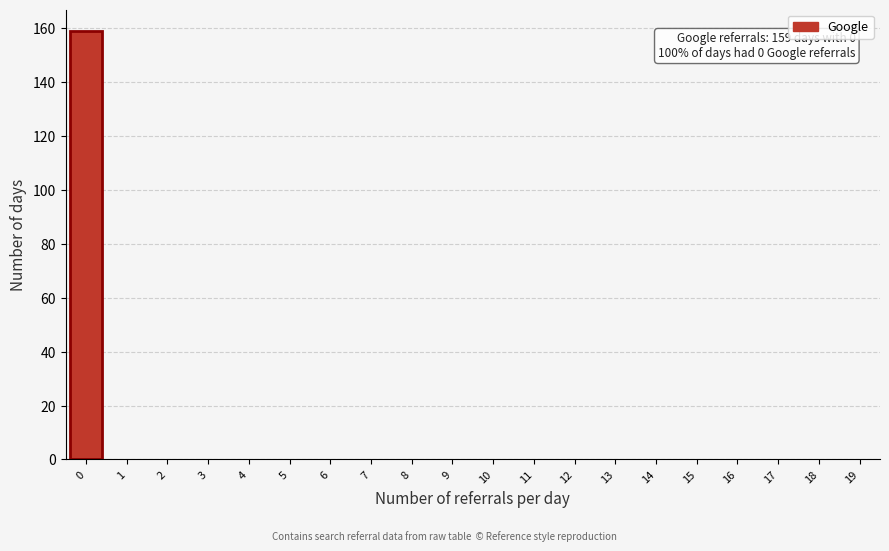

Reading right to left, transcribe all the data shown in this chart.

19=0	18=0	17=0	16=0	15=0	14=0	13=0	12=0	11=0	10=0	9=0	8=0	7=0	6=0	5=0	4=0	3=0	2=0	1=0	0=159